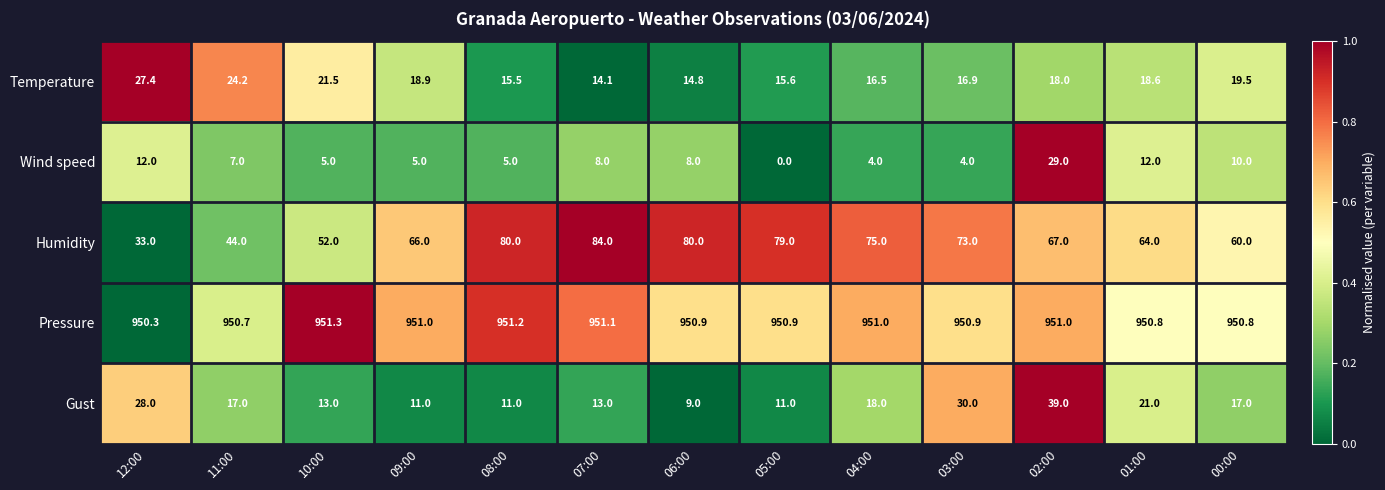

What is the sum of the Wind speed values at 09:00 and 01:00?

17.0